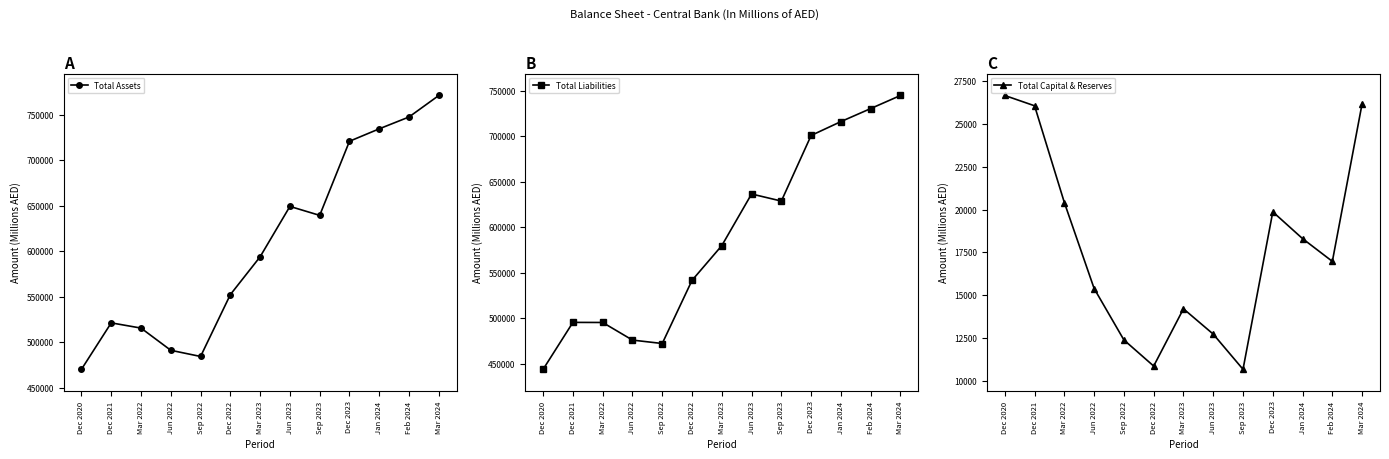

What is the difference between the Total Assets values at Dec 2020 and Feb 2024?

277094